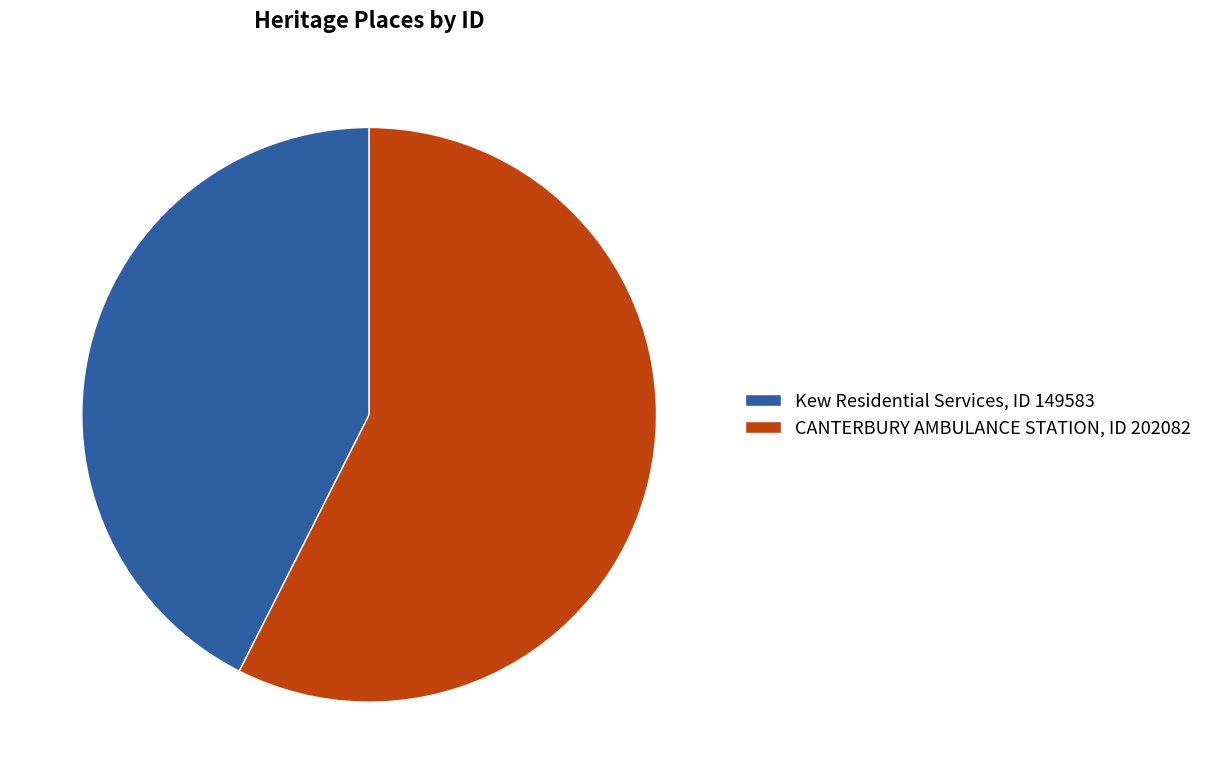

Rank the categories by value from lowest to highest.

Kew Residential Services, CANTERBURY AMBULANCE STATION